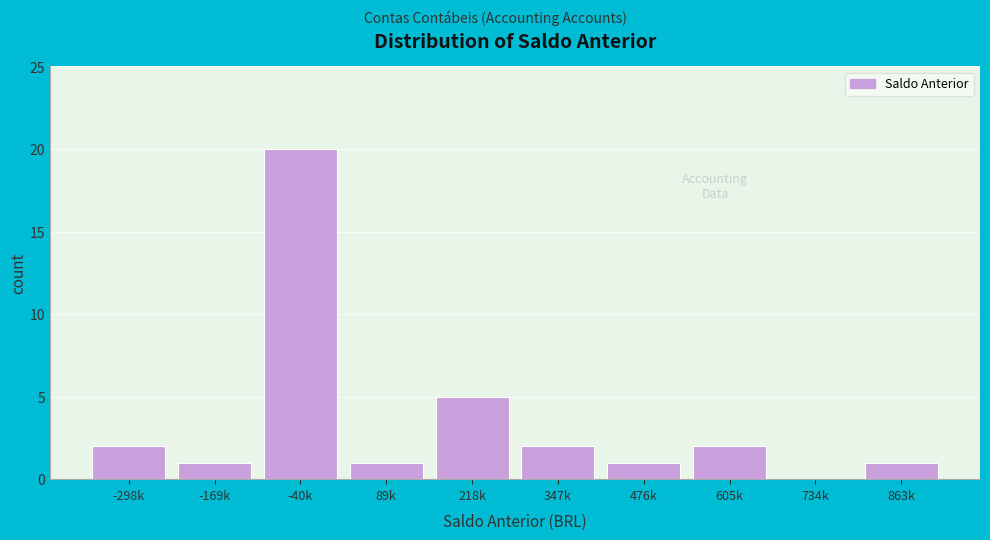

Reading right to left, extract all data points from this chart.

863k=1	734k=0	605k=2	476k=1	347k=2	218k=5	89k=1	-40k=20	-169k=1	-298k=2